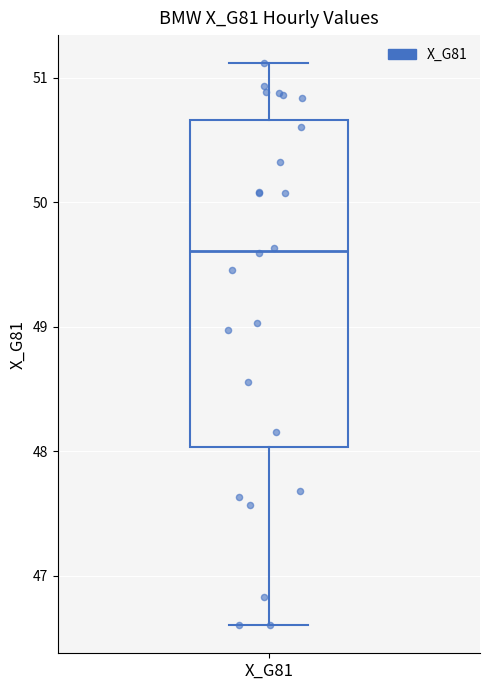

Transcribe this box plot: give where the median line is, the range the box spans, and where the two whiskers end, as read against the y-axis. The values are not printed on the chart, so give them approximately, as read against the axis.

median 49.6, box 48.0 to 50.7, whiskers 46.6 to 51.1